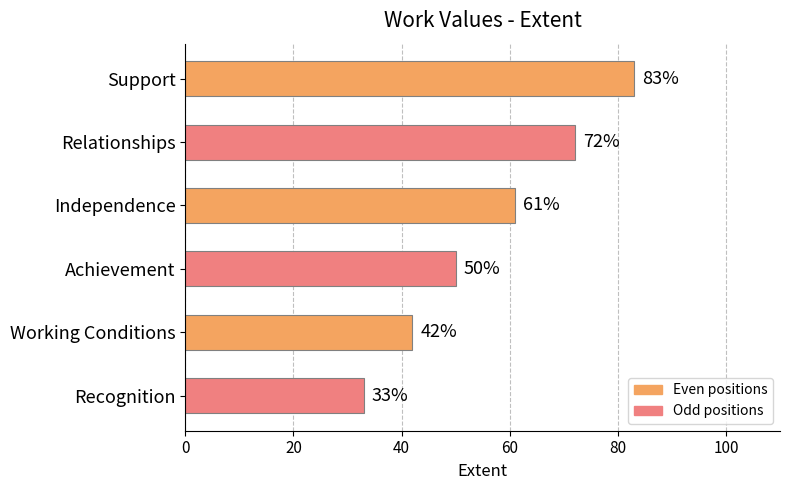

How many categories are shown in the chart?

6